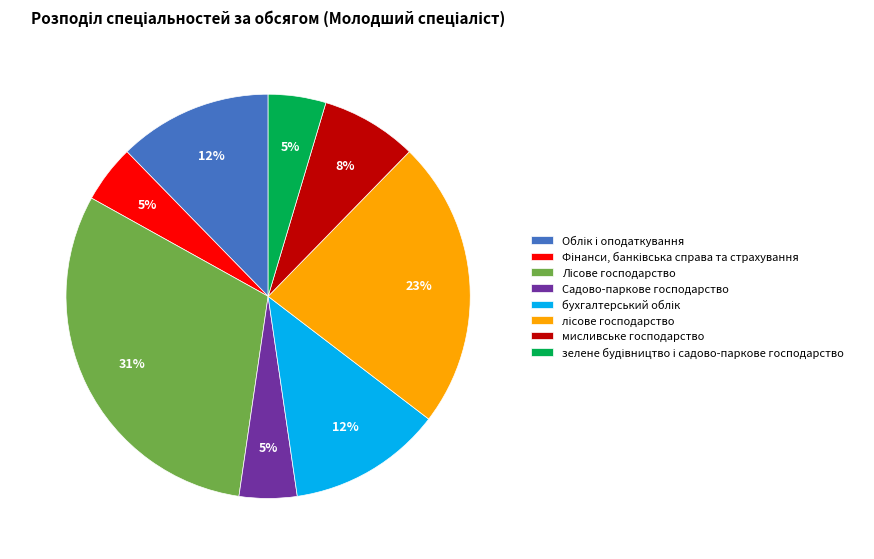

True or false: Садово-паркове господарство accounts for 5% of the total.

True